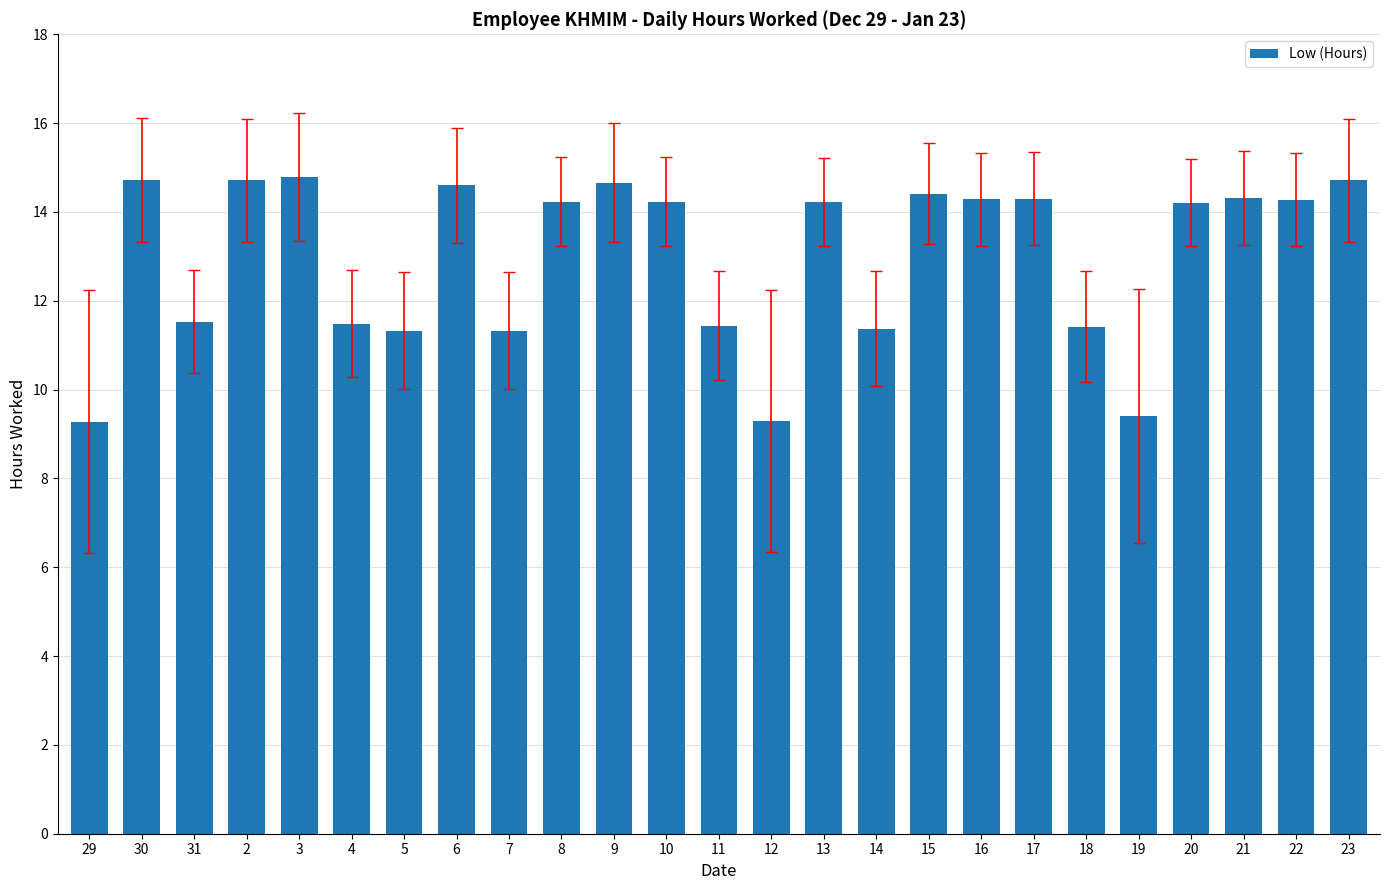

What position from the left is 2?

4